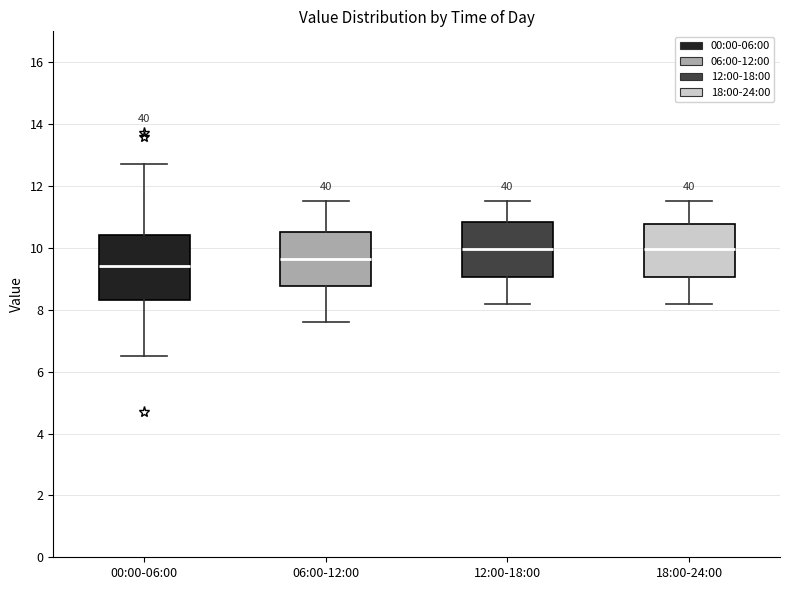

Comparing the boxes themselves (not the whiskers), which one is the tallest?

00:00-06:00